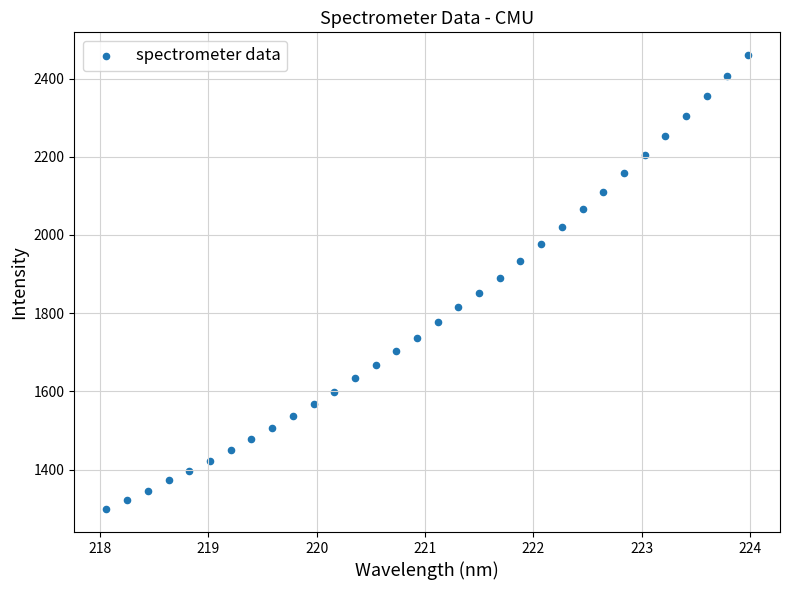

What is the range of Y values (max minus min)?

1161.6